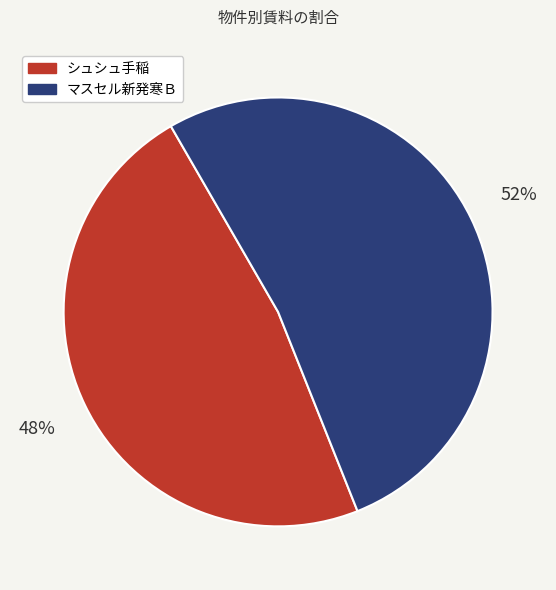

Between マスセル新発寒Ｂ and シュシュ手稲, which is larger?

マスセル新発寒Ｂ